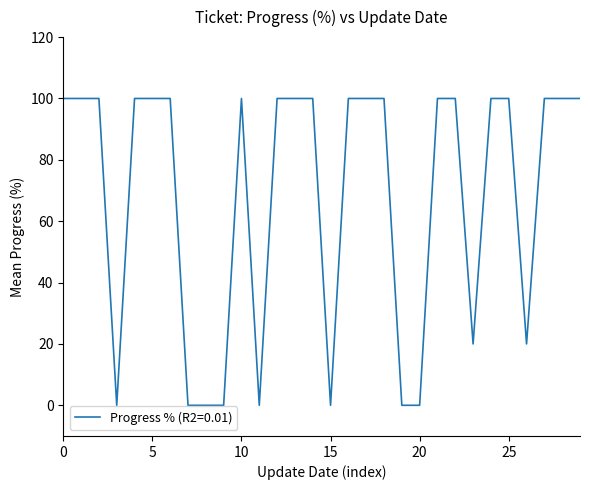

What is the difference between the maximum and minimum values?

100